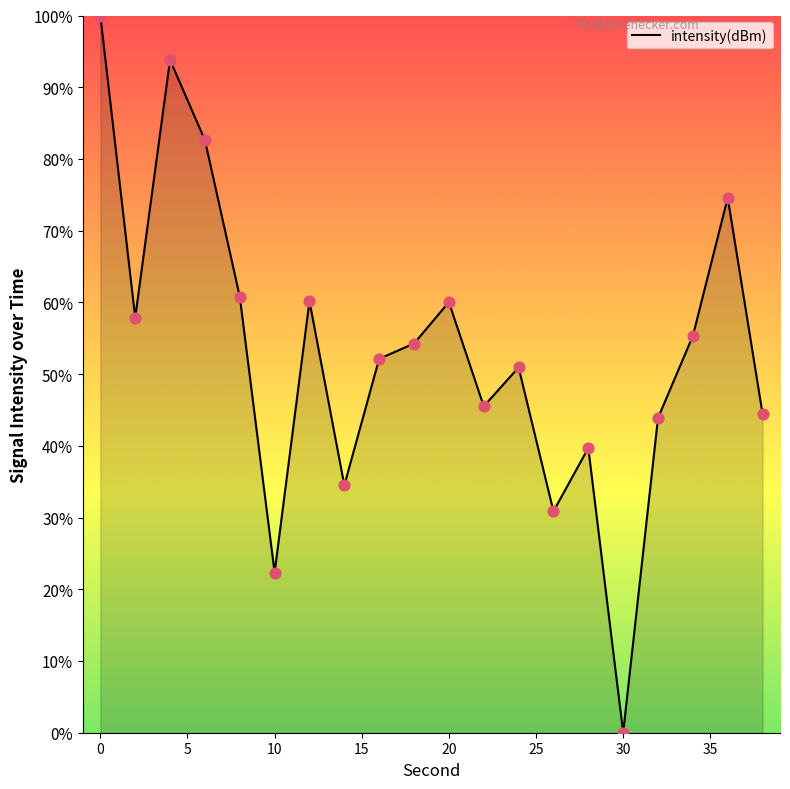

What is the difference between the maximum and minimum values?

100.0